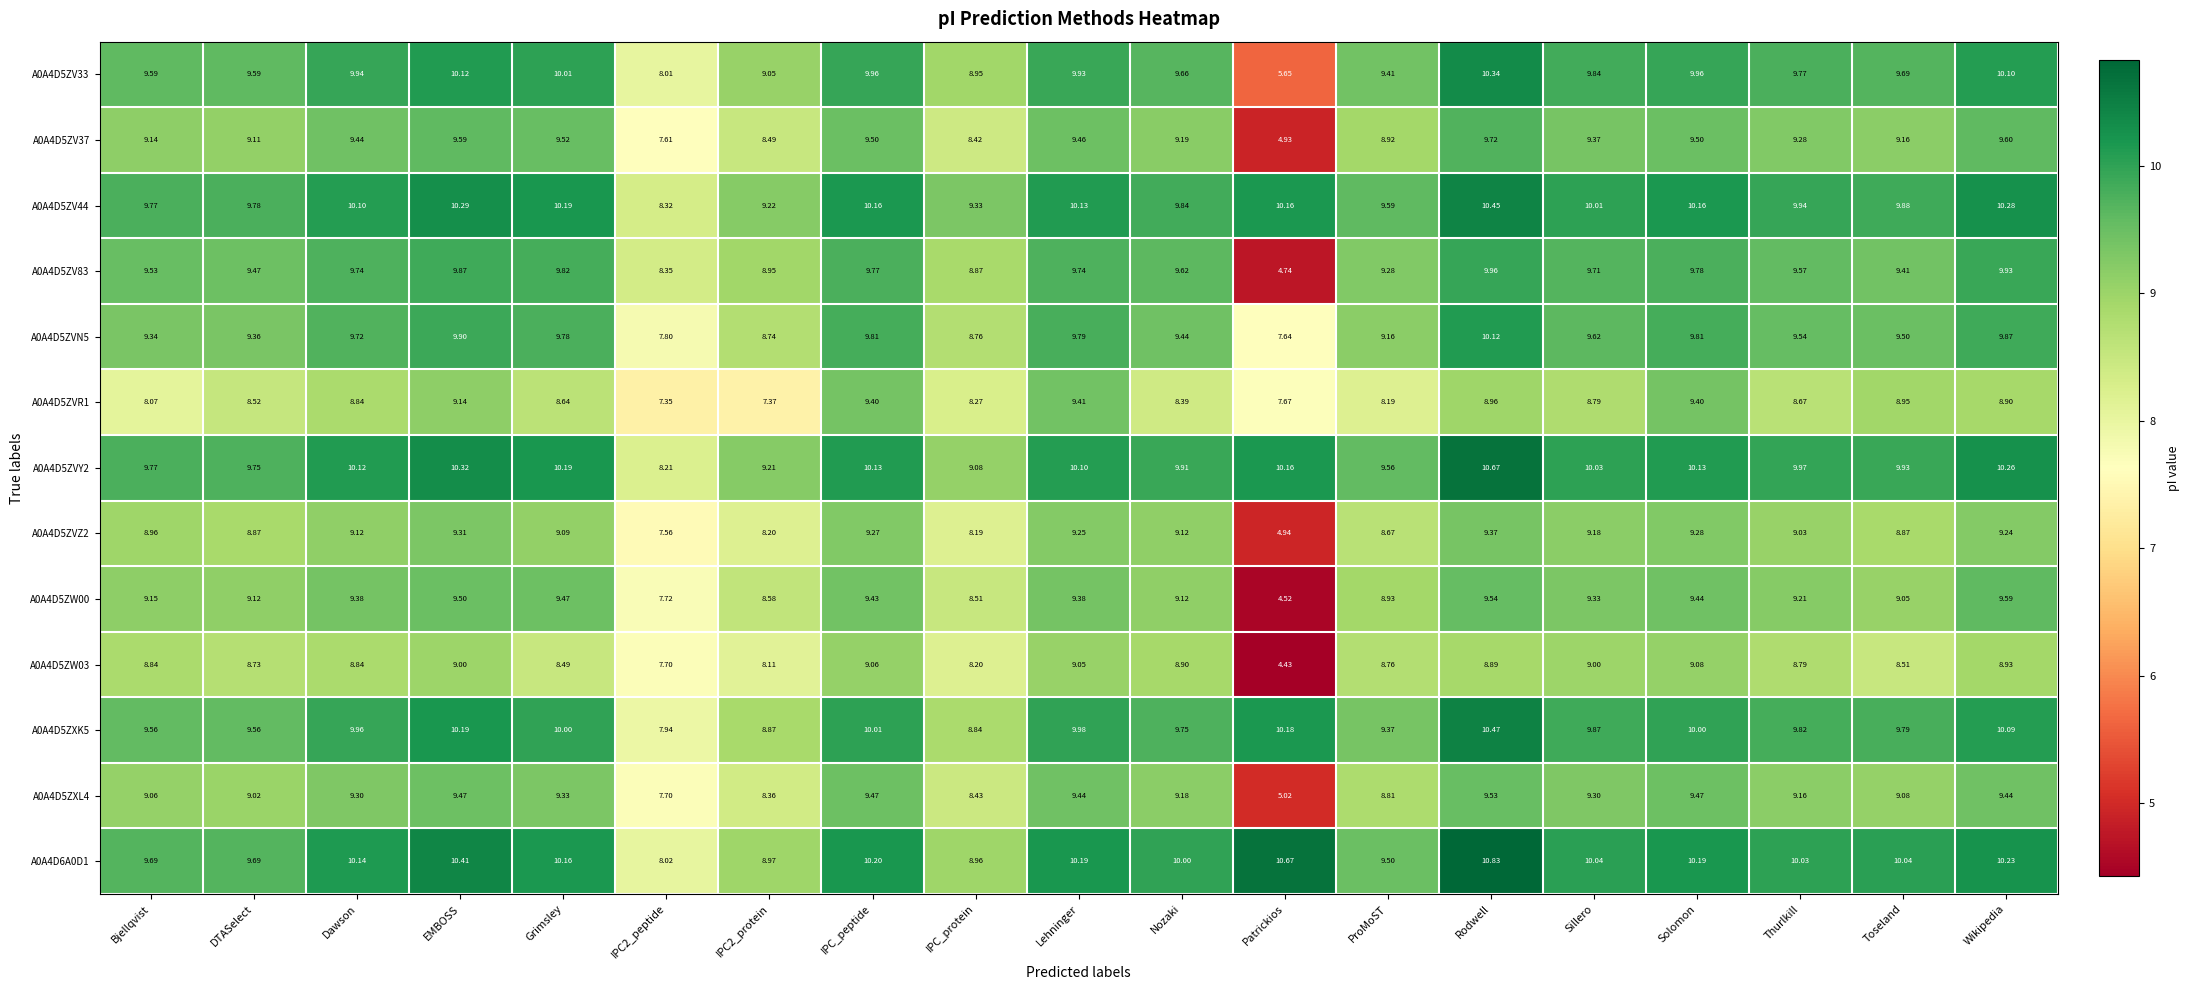

At which label does A0A4D5ZV33 reach its minimum?

Patrickios